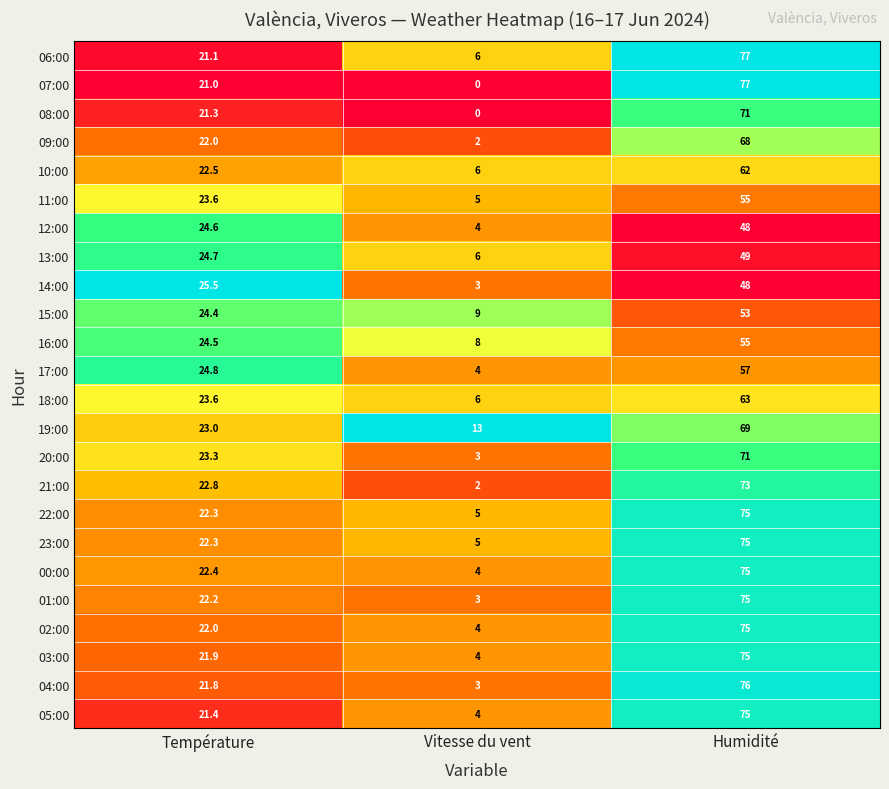

The value of 01:00 at Vitesse du vent is 5.2. True or false?

False